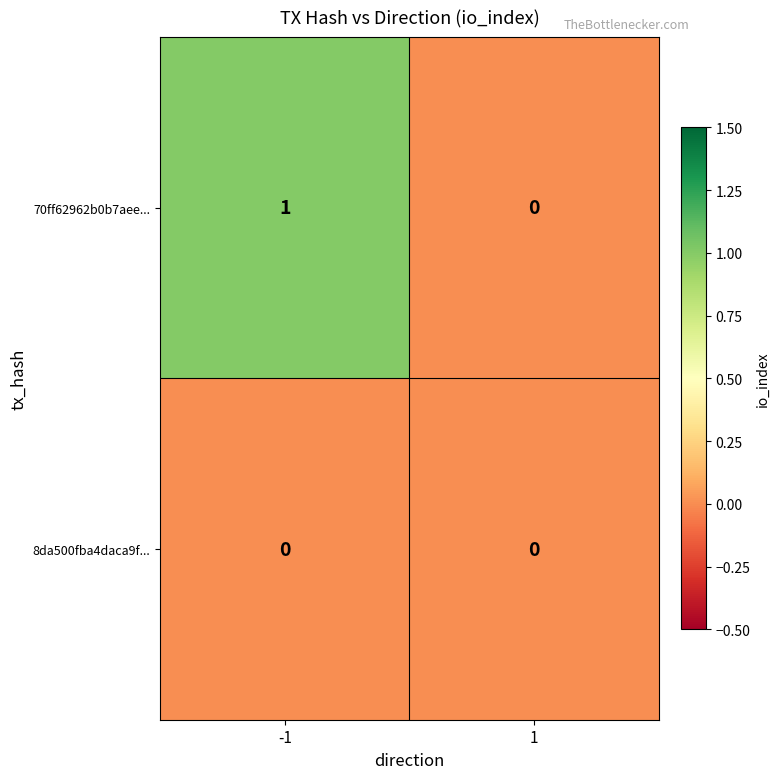

List the series in order of their peak value, highest first.

70ff62962b0b7aee..., 8da500fba4daca9f...